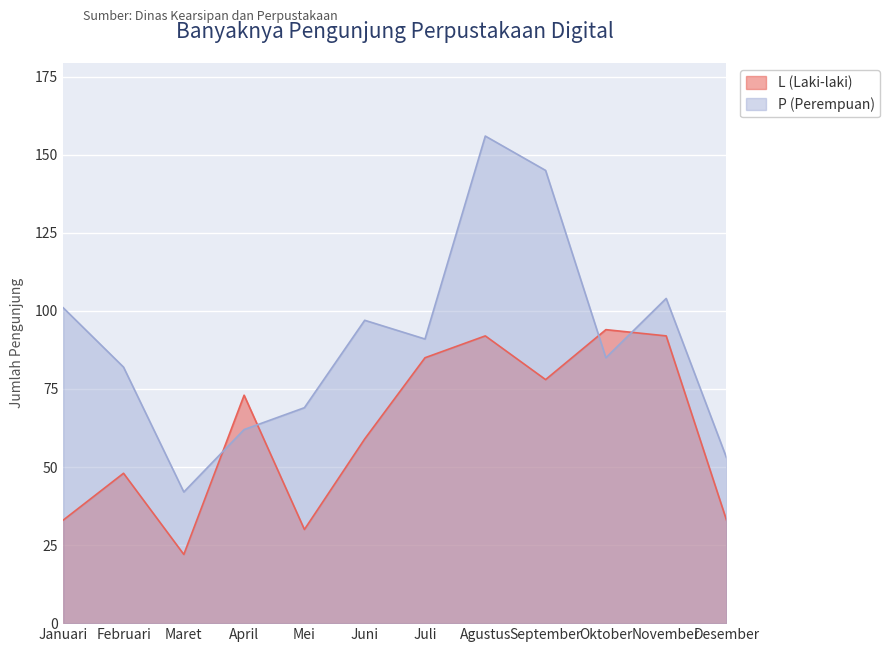

Is it true that P (Perempuan) equals 156 at Agustus?

True